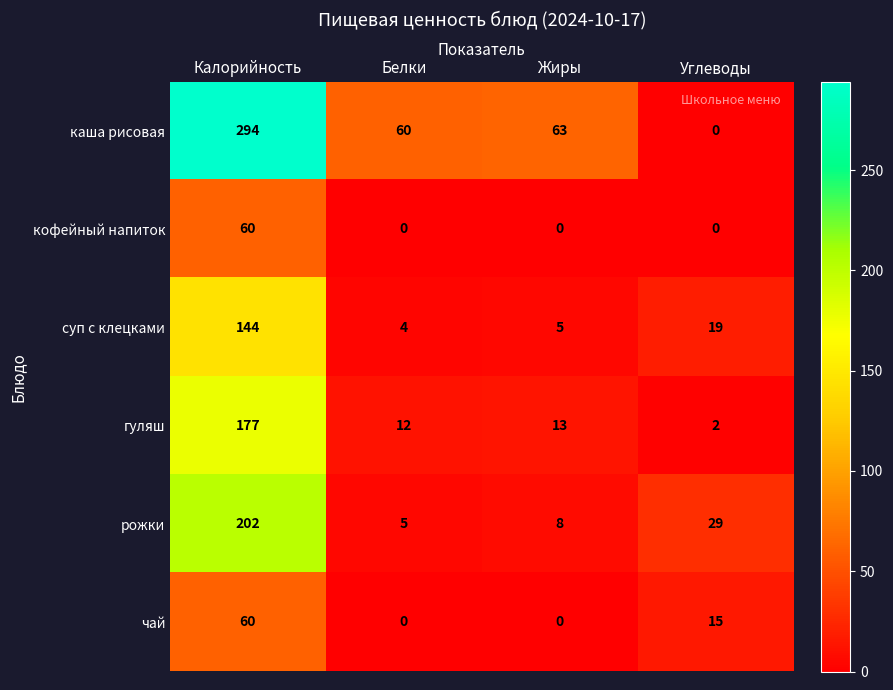

True or false: рожки has a value of 5 at Белки.

True